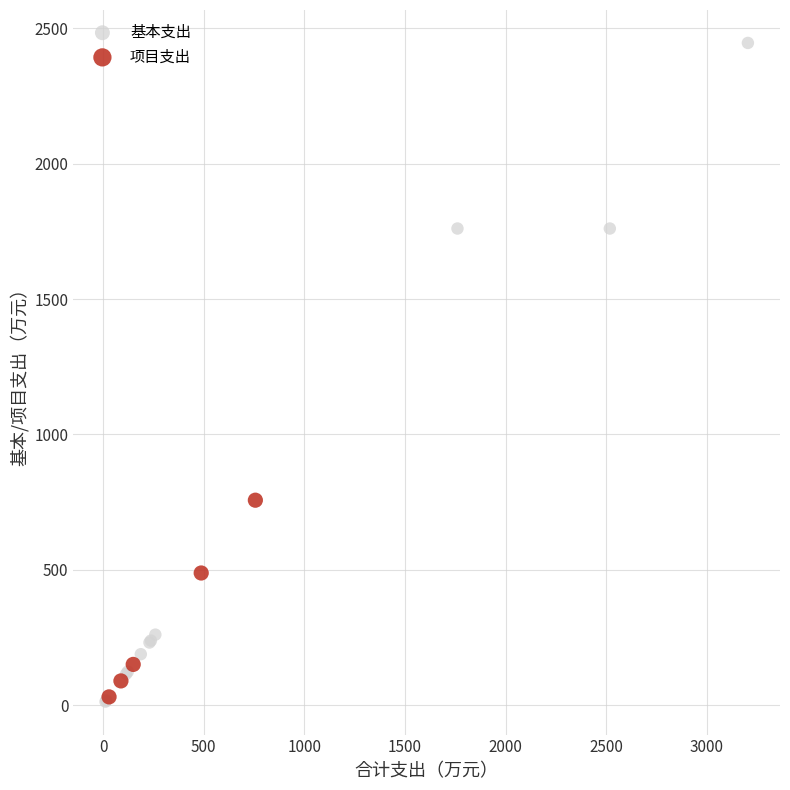

Which series has the largest Y range (max minus min)?

基本支出